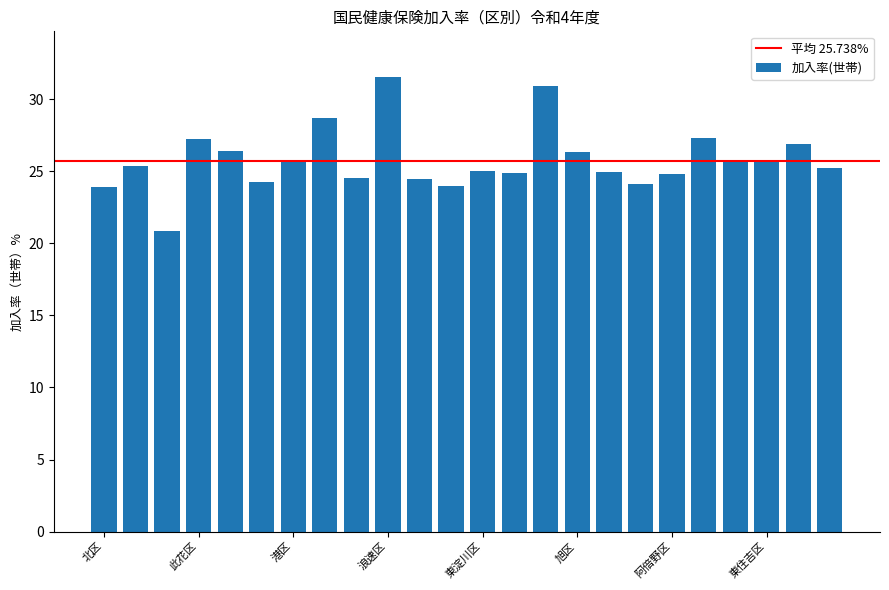

What is the value of the 17th bar from the left?

24.9